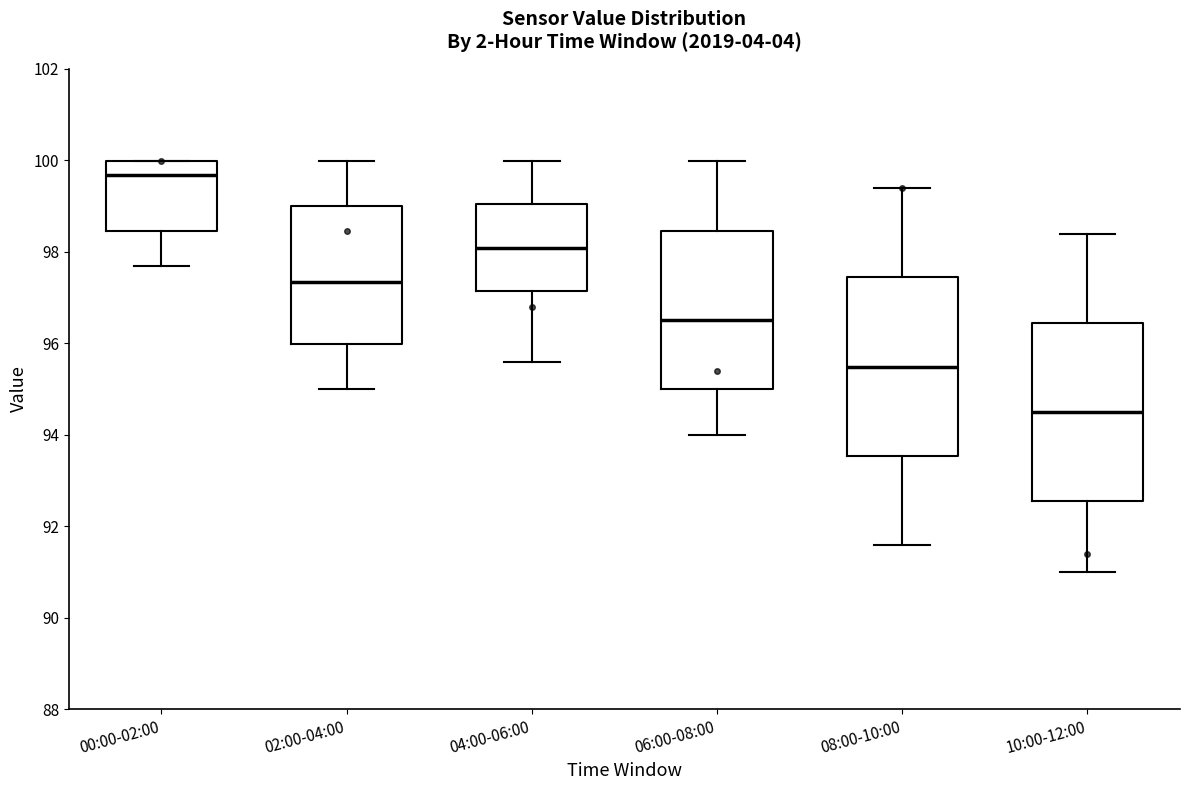

Reading left to right, transcribe this box plot: for each box, give where its median line is, the range the box spans, and where its two whiskers end, as read against the y-axis. The values are not printed on the chart, so give them approximately, as read against the axis.

00:00-02:00: median 99.6, box 98.4 to 100.0, whiskers 97.8 to 100.0
02:00-04:00: median 97.4, box 96.0 to 99.0, whiskers 95.0 to 100.0
04:00-06:00: median 98.0, box 97.2 to 99.0, whiskers 95.6 to 100.0
06:00-08:00: median 96.6, box 95.0 to 98.4, whiskers 94.0 to 100.0
08:00-10:00: median 95.4, box 93.6 to 97.4, whiskers 91.6 to 99.4
10:00-12:00: median 94.6, box 92.6 to 96.4, whiskers 91.0 to 98.4